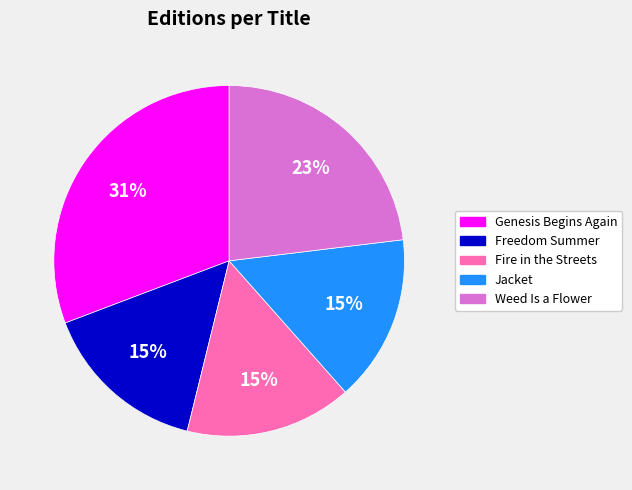

Does Genesis Begins Again account for over 50% of the chart?

No